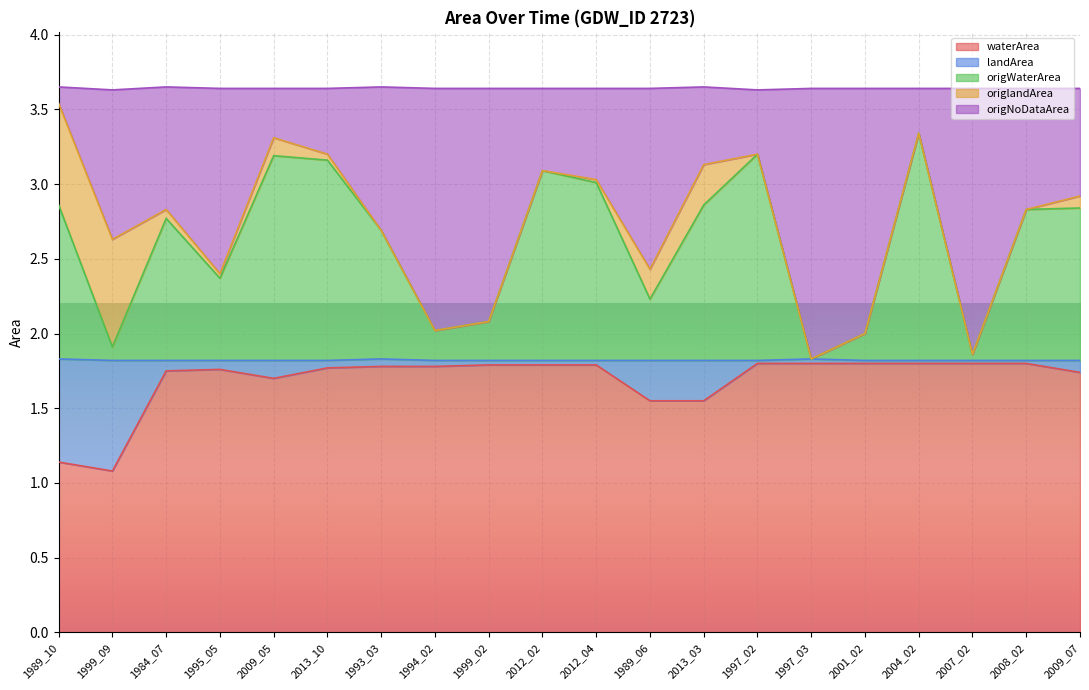

Where is the first local minimum for origNoDataArea?

1999_09